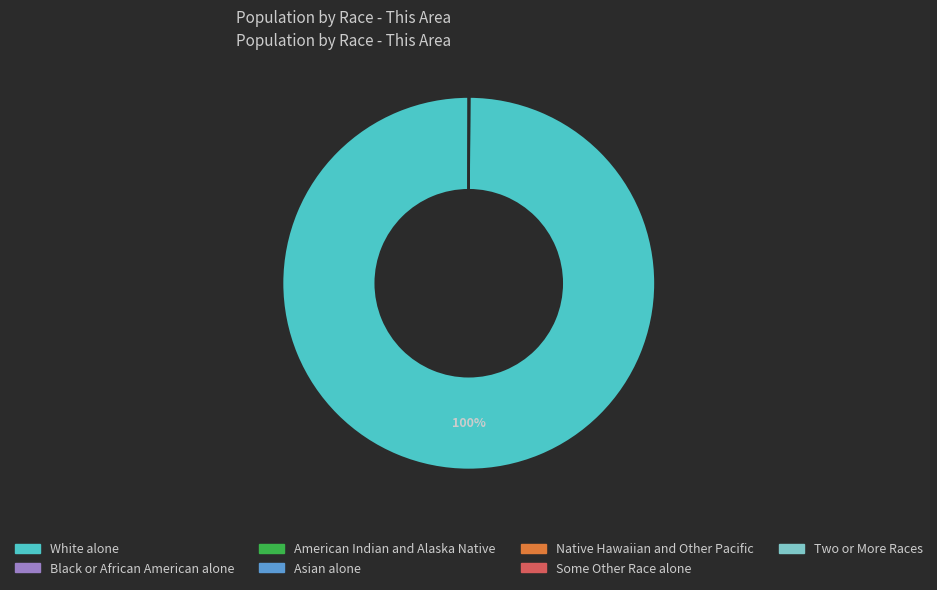

To the nearest percent, what percentage of the pie is White alone?

100%